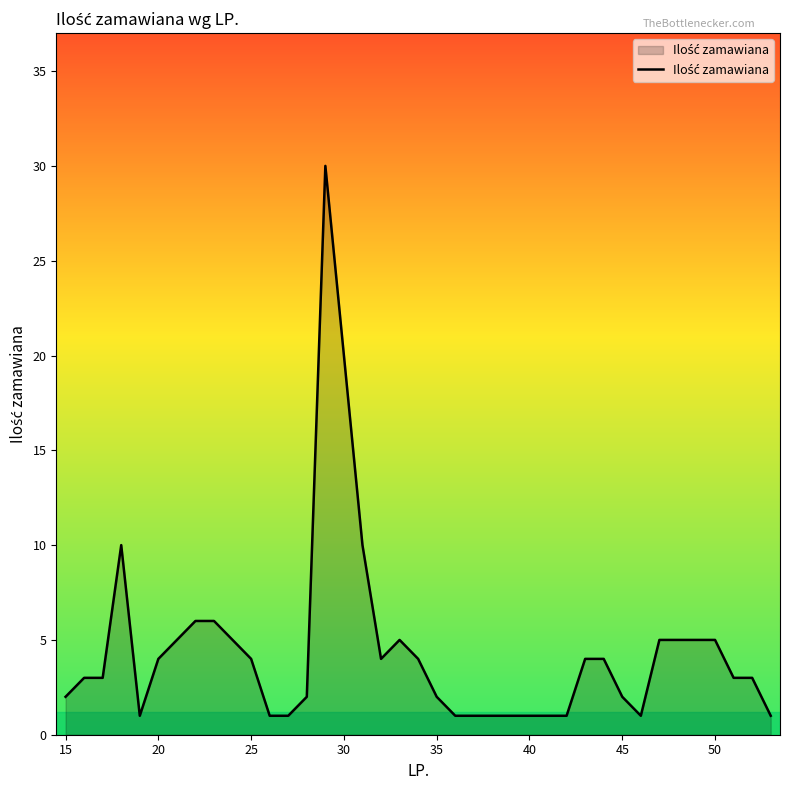

What is the maximum value shown in the chart?

30